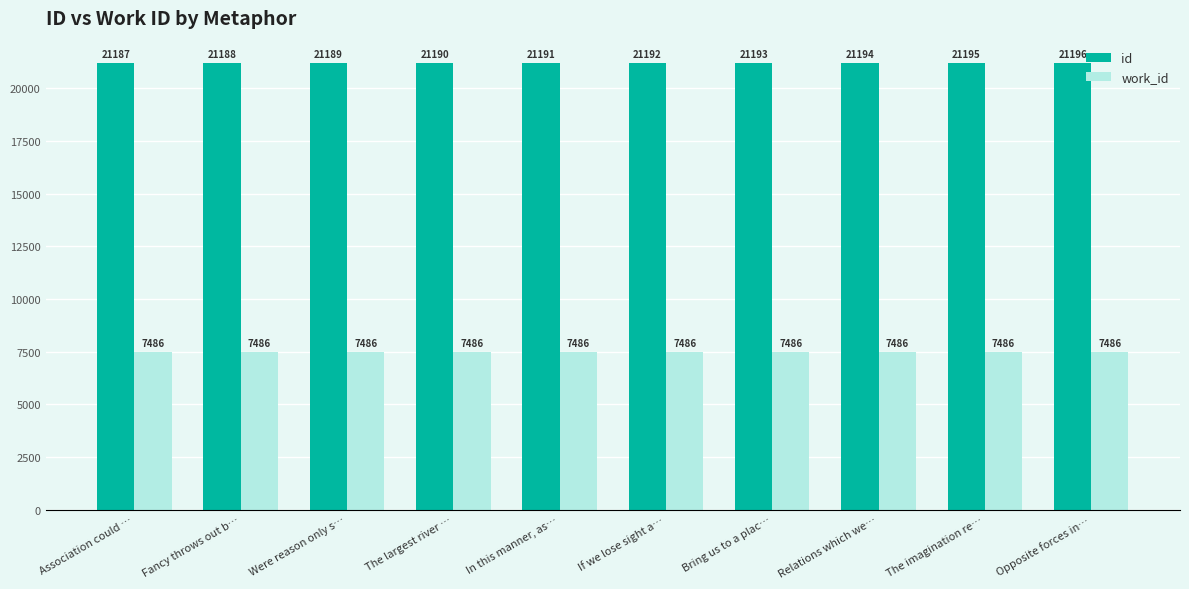

True or false: id has a value of 36770 at Opposite forces in….

False